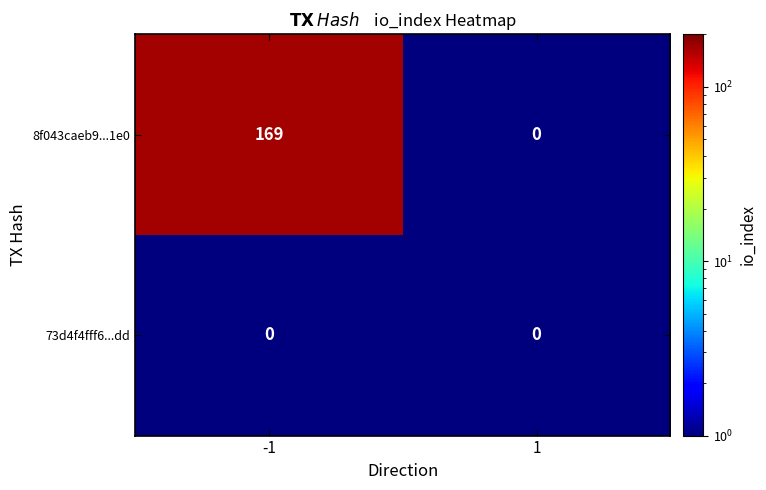

What is the difference between the 8f043caeb9...1e0 values at 1 and -1?

169